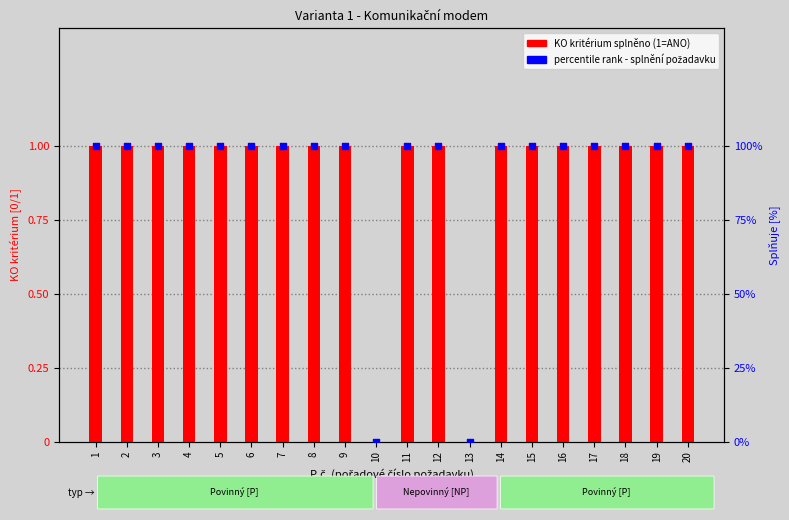

At how many categories does at least one series exceed 0?

18